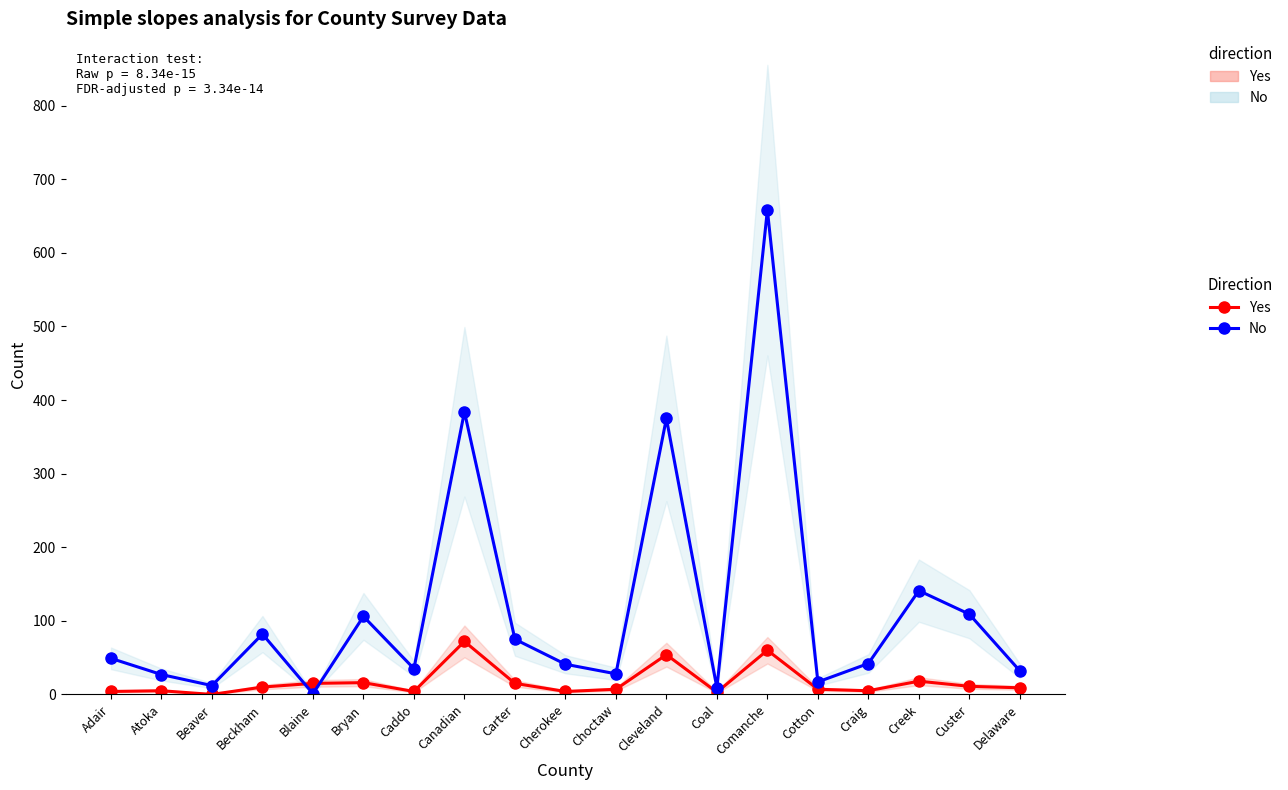

Is the value of No at Craig greater than the value of Yes at Coal?

Yes